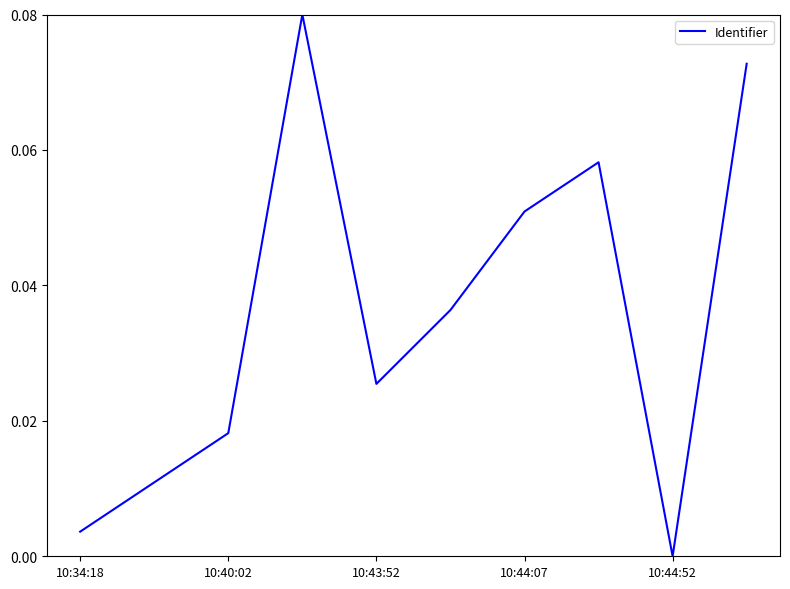

Which label corresponds to the smallest value in the chart?

10:44:52